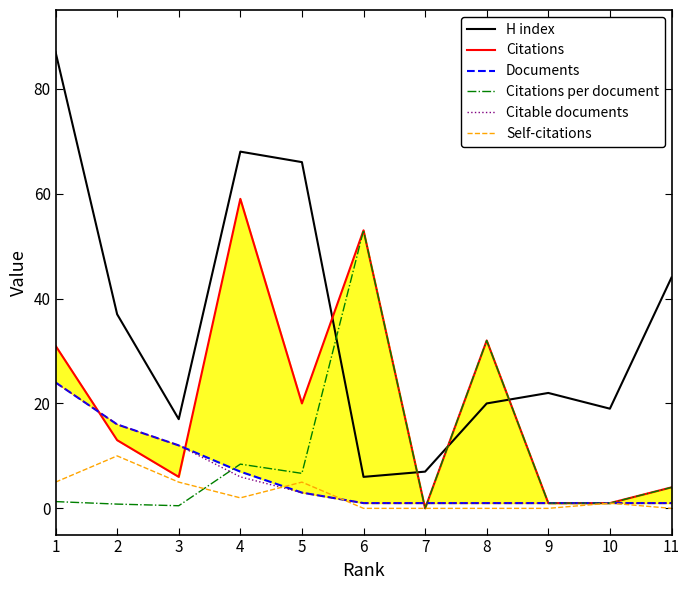

At which label is Documents closest to 12?

3